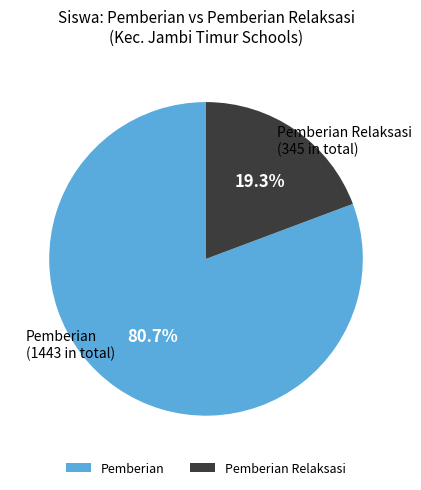

How many segments does this pie chart have?

2